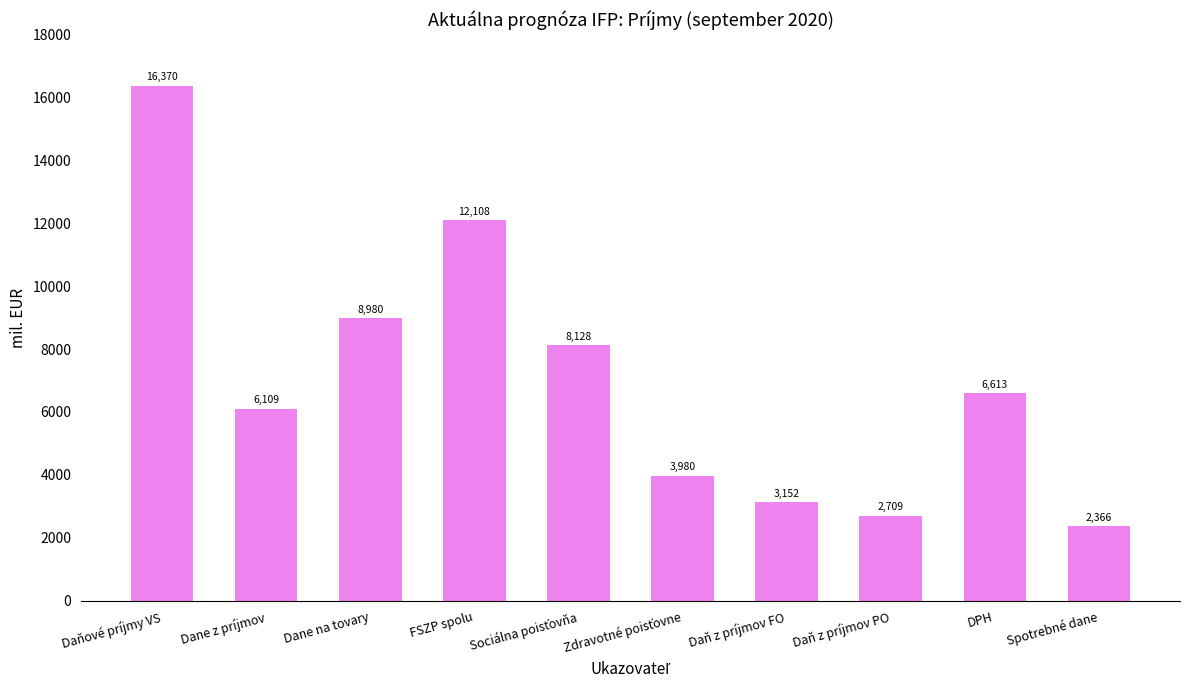

Which has a higher value, Spotrebné dane or FSZP spolu?

FSZP spolu